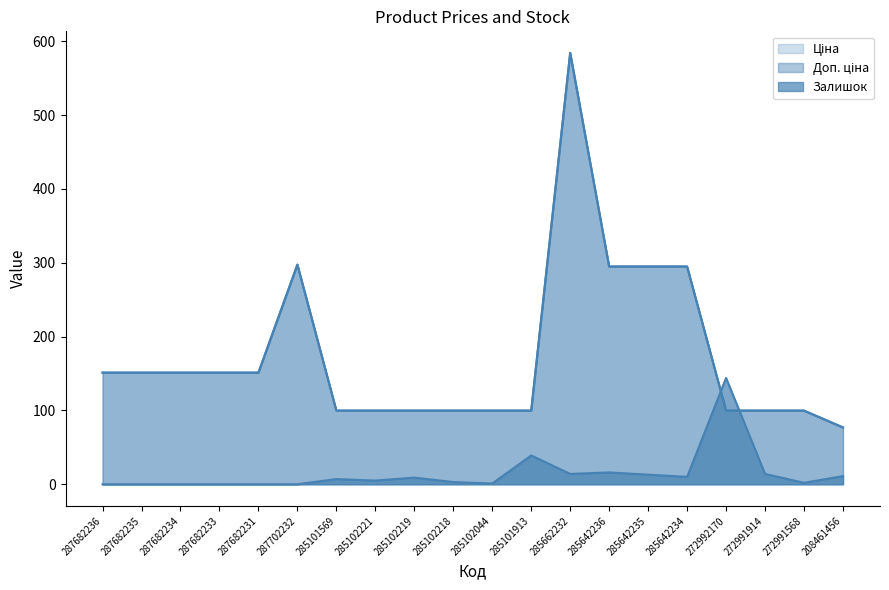

How many data points in Доп. ціна are above 151?

10